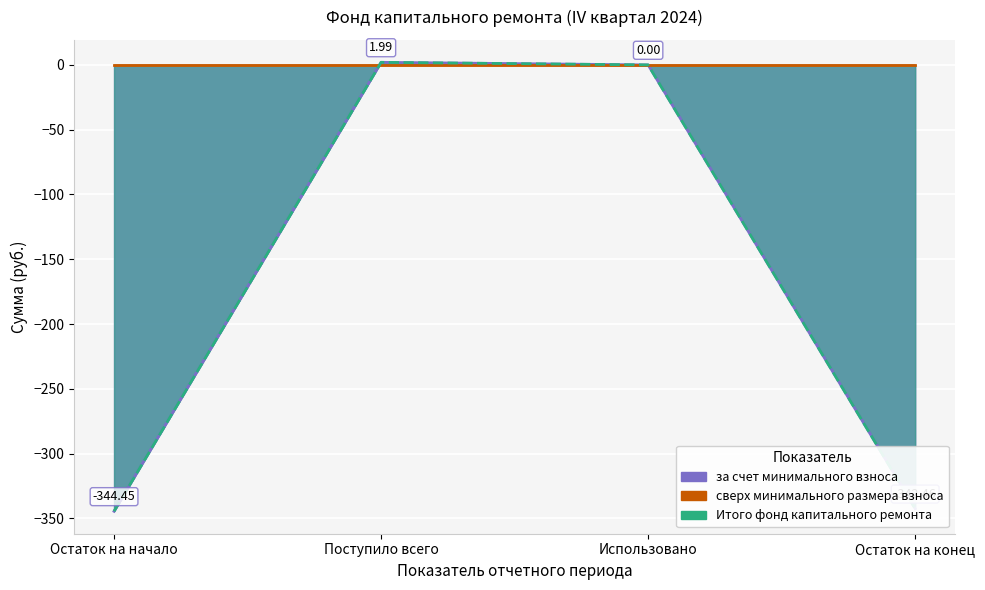

At which label does Итого фонд reach its peak?

Поступило всего